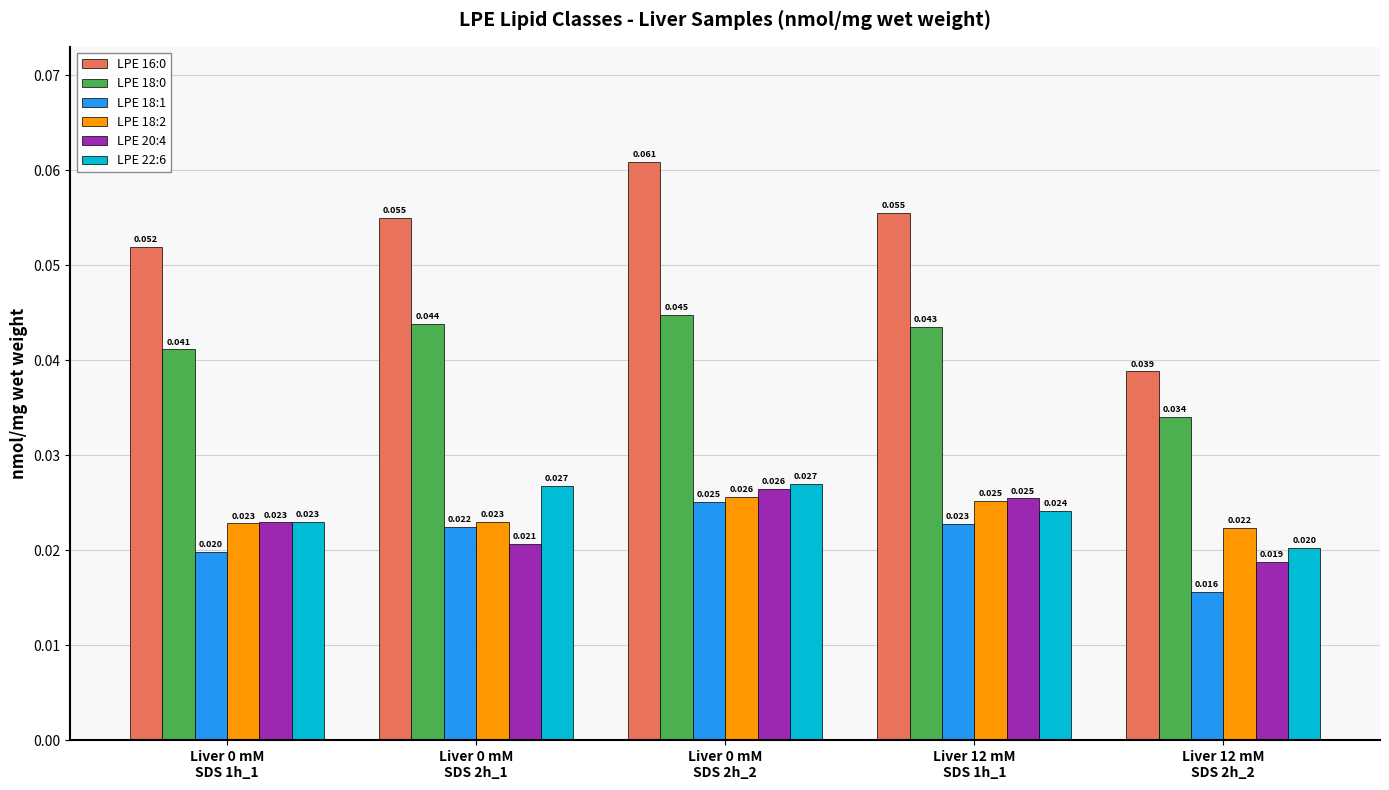

Reading left to right, list all the values displayed in this chart.

LPE 16:0: 0.1	0.1	0.1	0.1	0.0
LPE 18:0: 0.0	0.0	0.0	0.0	0.0
LPE 18:1: 0.0	0.0	0.0	0.0	0.0
LPE 18:2: 0.0	0.0	0.0	0.0	0.0
LPE 20:4: 0.0	0.0	0.0	0.0	0.0
LPE 22:6: 0.0	0.0	0.0	0.0	0.0